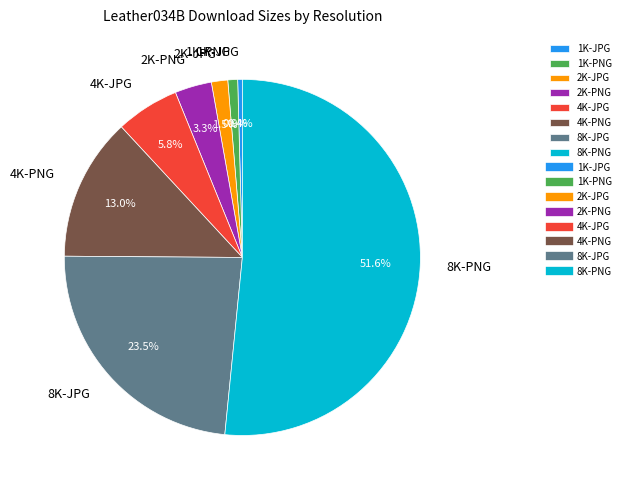

What is the majority slice?

8K-PNG